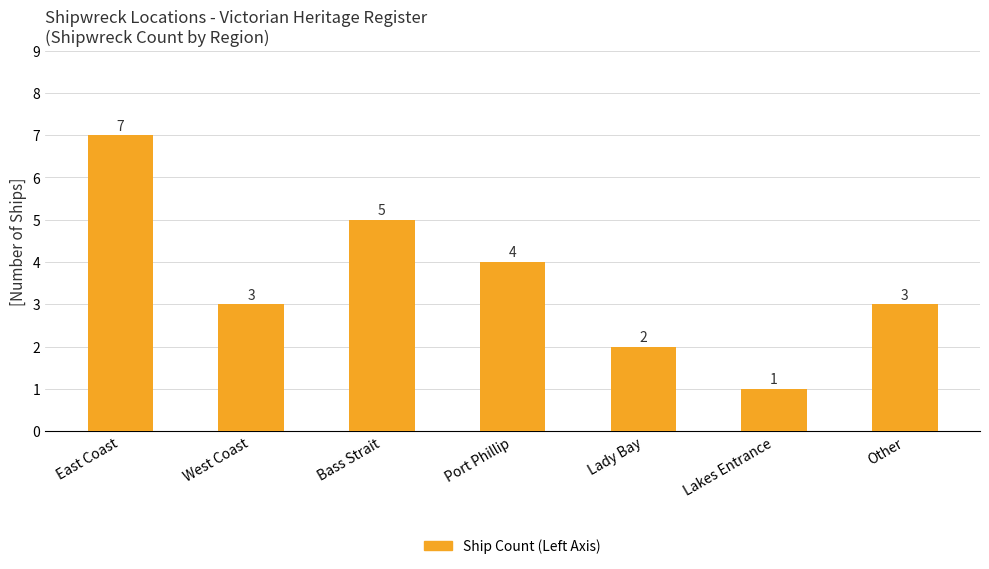

Which label corresponds to the largest value in the chart?

East Coast